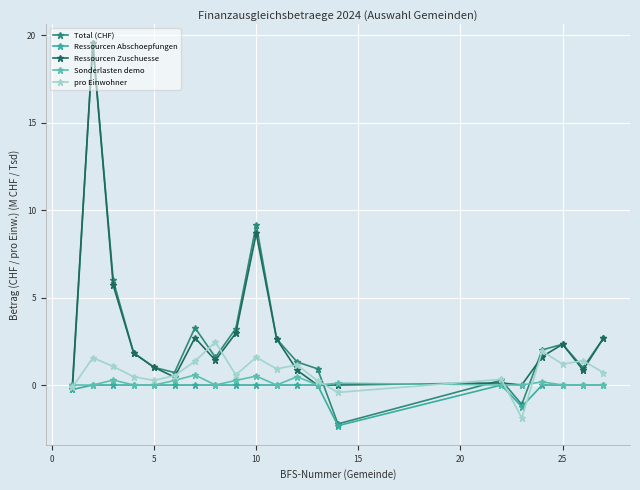

Which series has the widest spread of values?

Total (CHF)